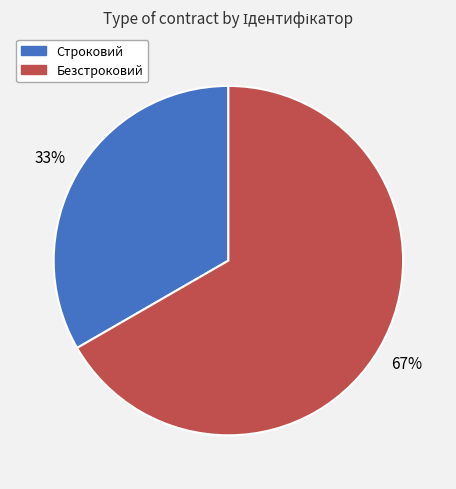

Does any single category account for the majority?

Yes